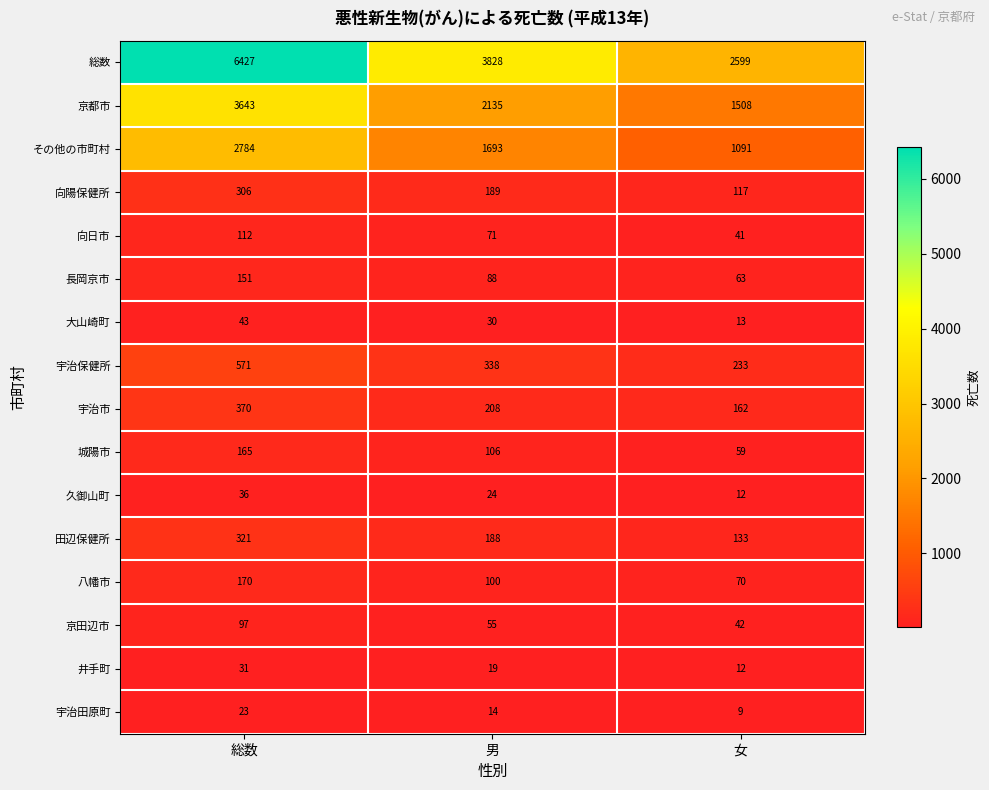

What is the approximate value of 八幡市 at 女, to the nearest 50?

50